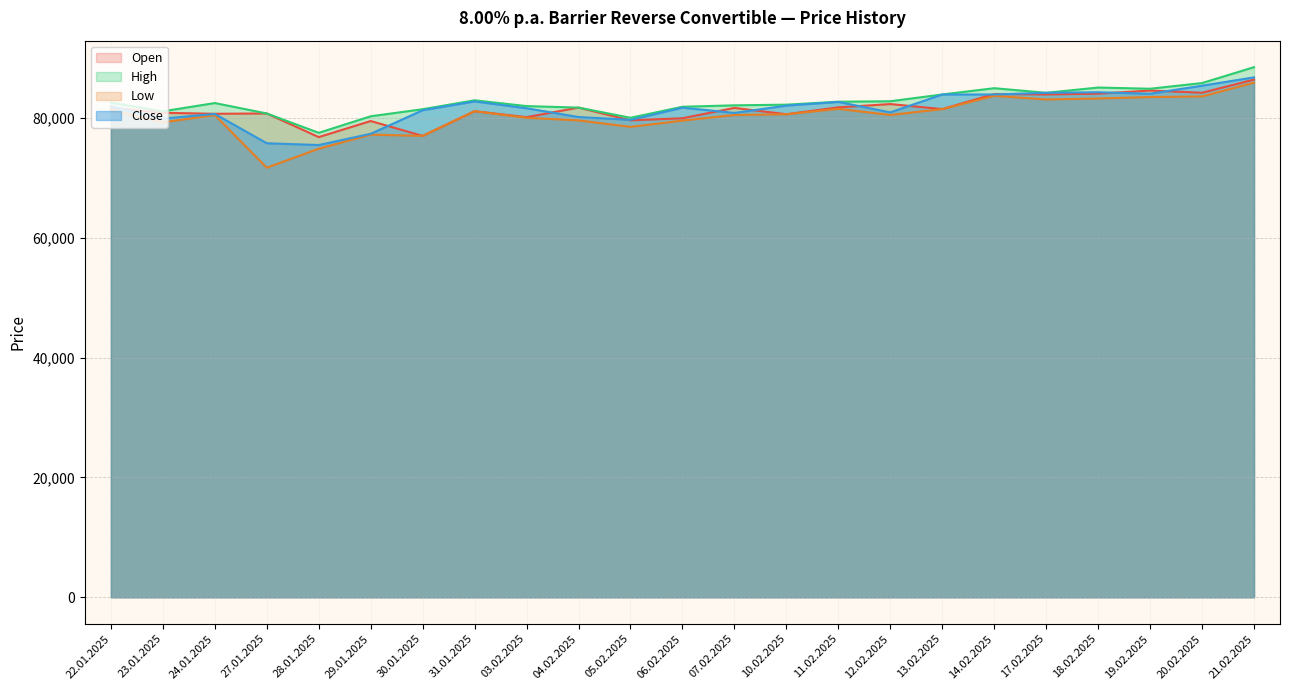

At which category does High reach its first local valley?

23.01.2025